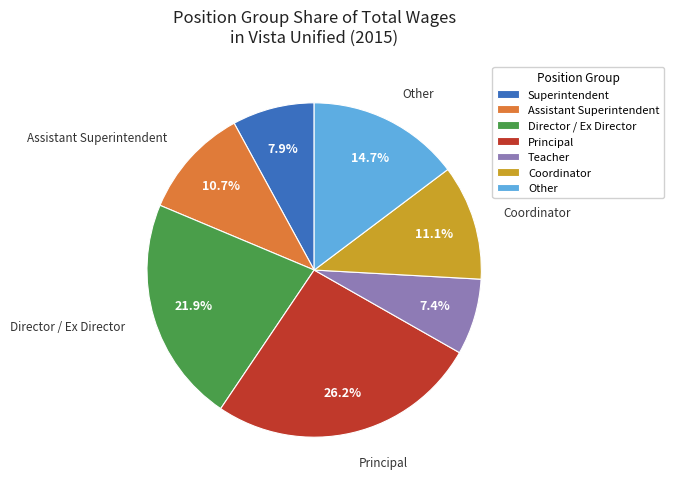

What is the largest slice in the pie chart?

Principal